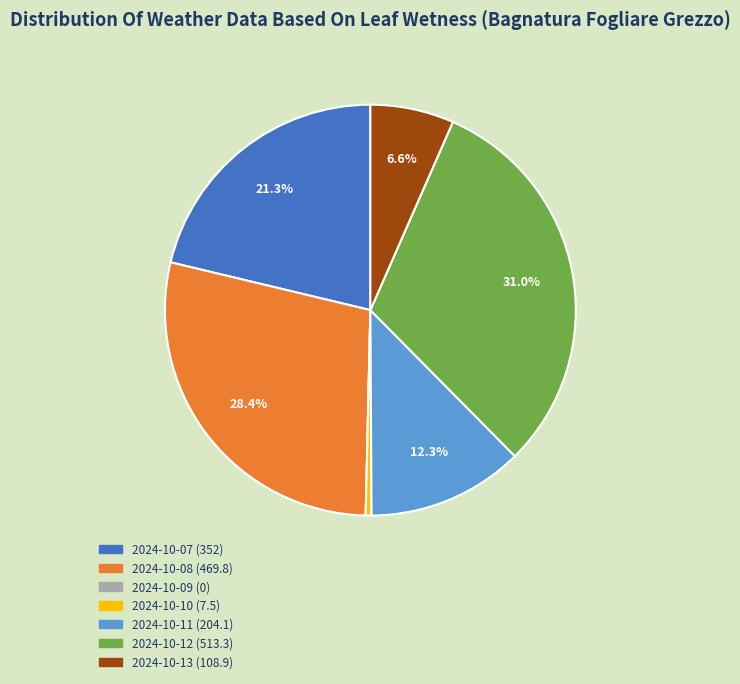

To the nearest percent, what is the average slice percentage?

14%